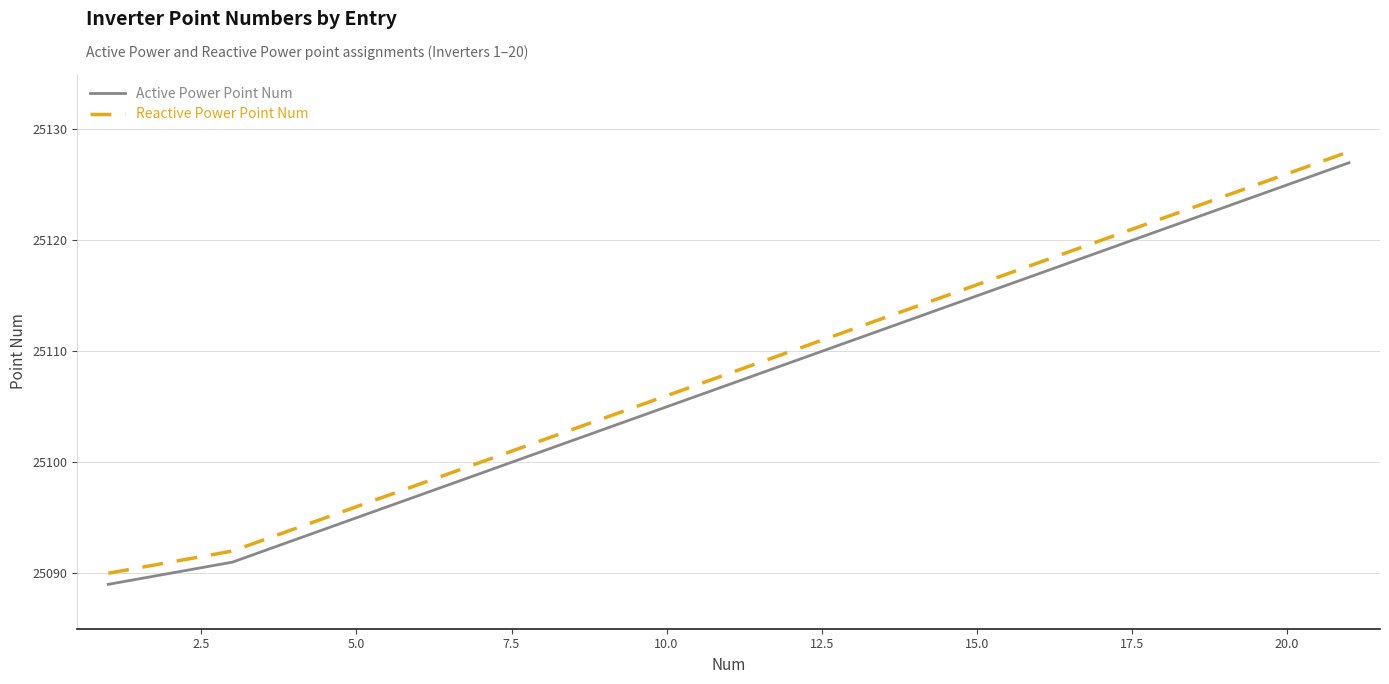

What is the smallest value displayed?

25089